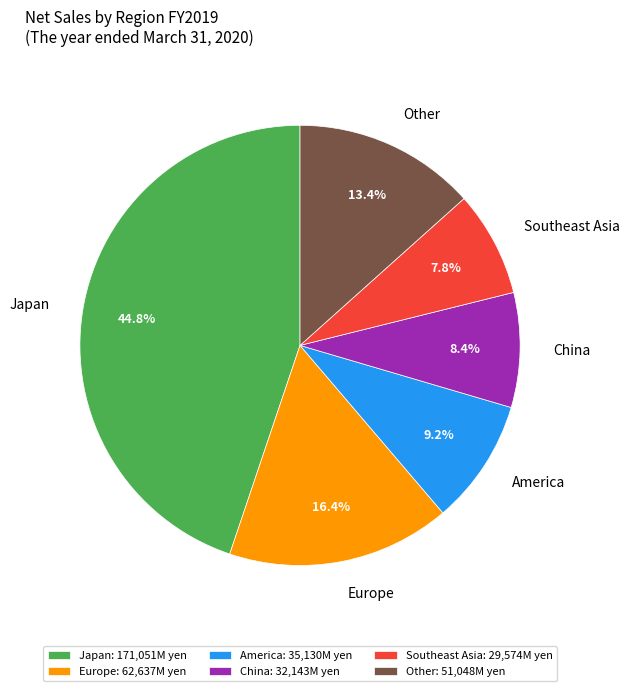

To the nearest percent, what portion does Japan represent?

45%